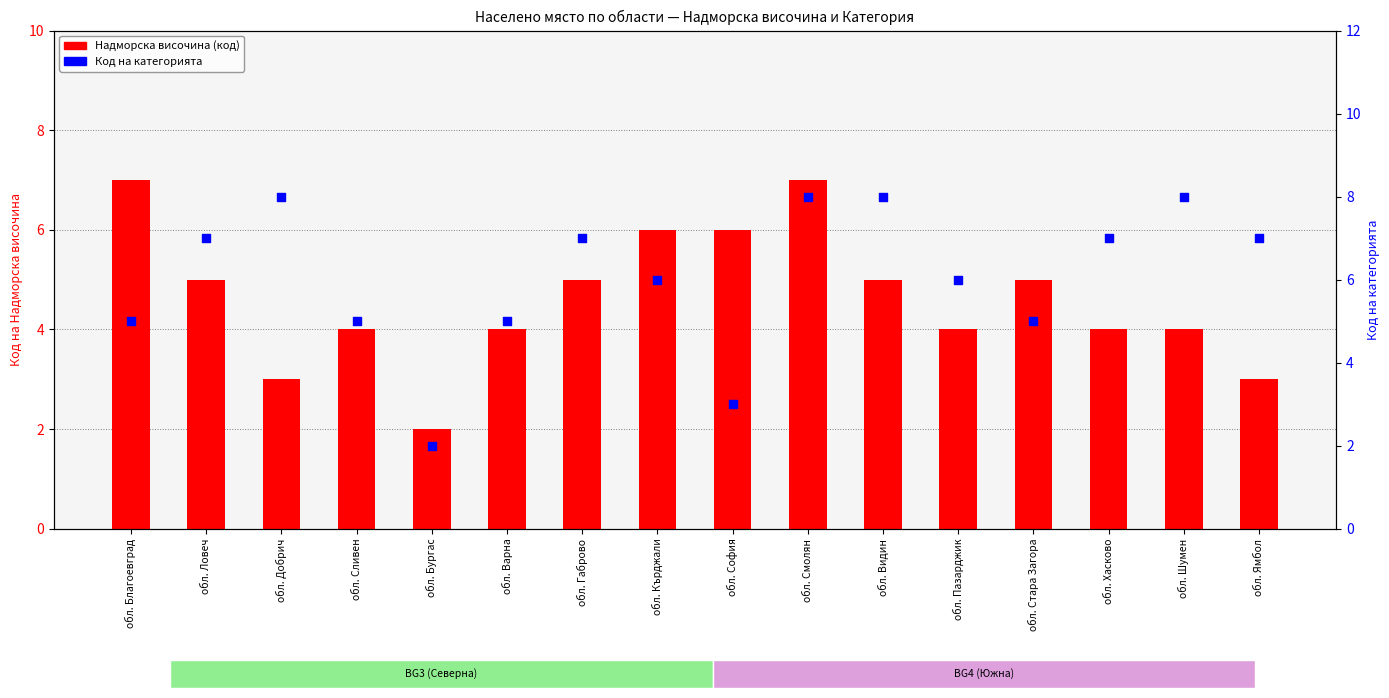

Is the value of Надморска височина (код) at обл. Видин greater than the value of Код на категорията at обл. Кърджали?

No